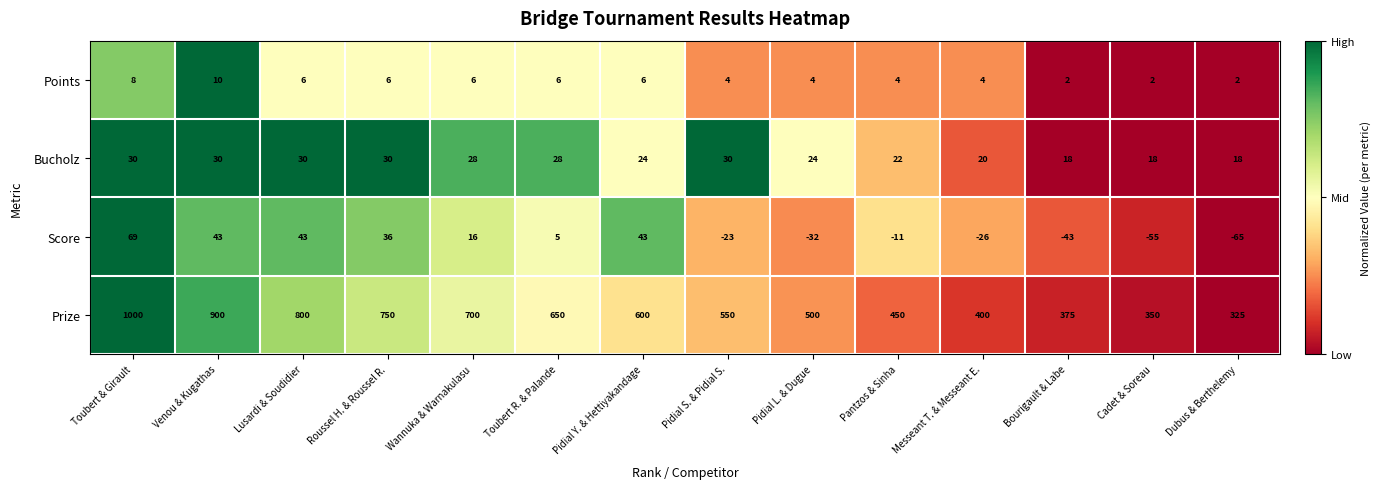

Is the value of Score at Roussel H. & Roussel R. greater than the value of Prize at Dubus & Berthelemy?

No